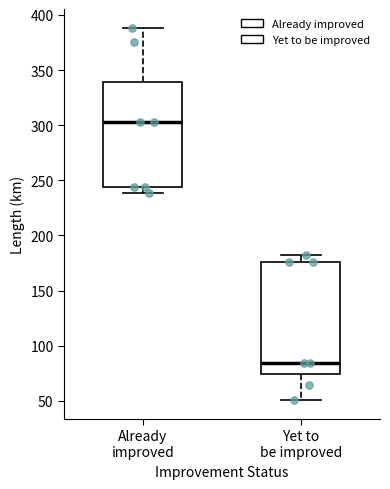

Which box's median line is the lowest?

Yet to be improved